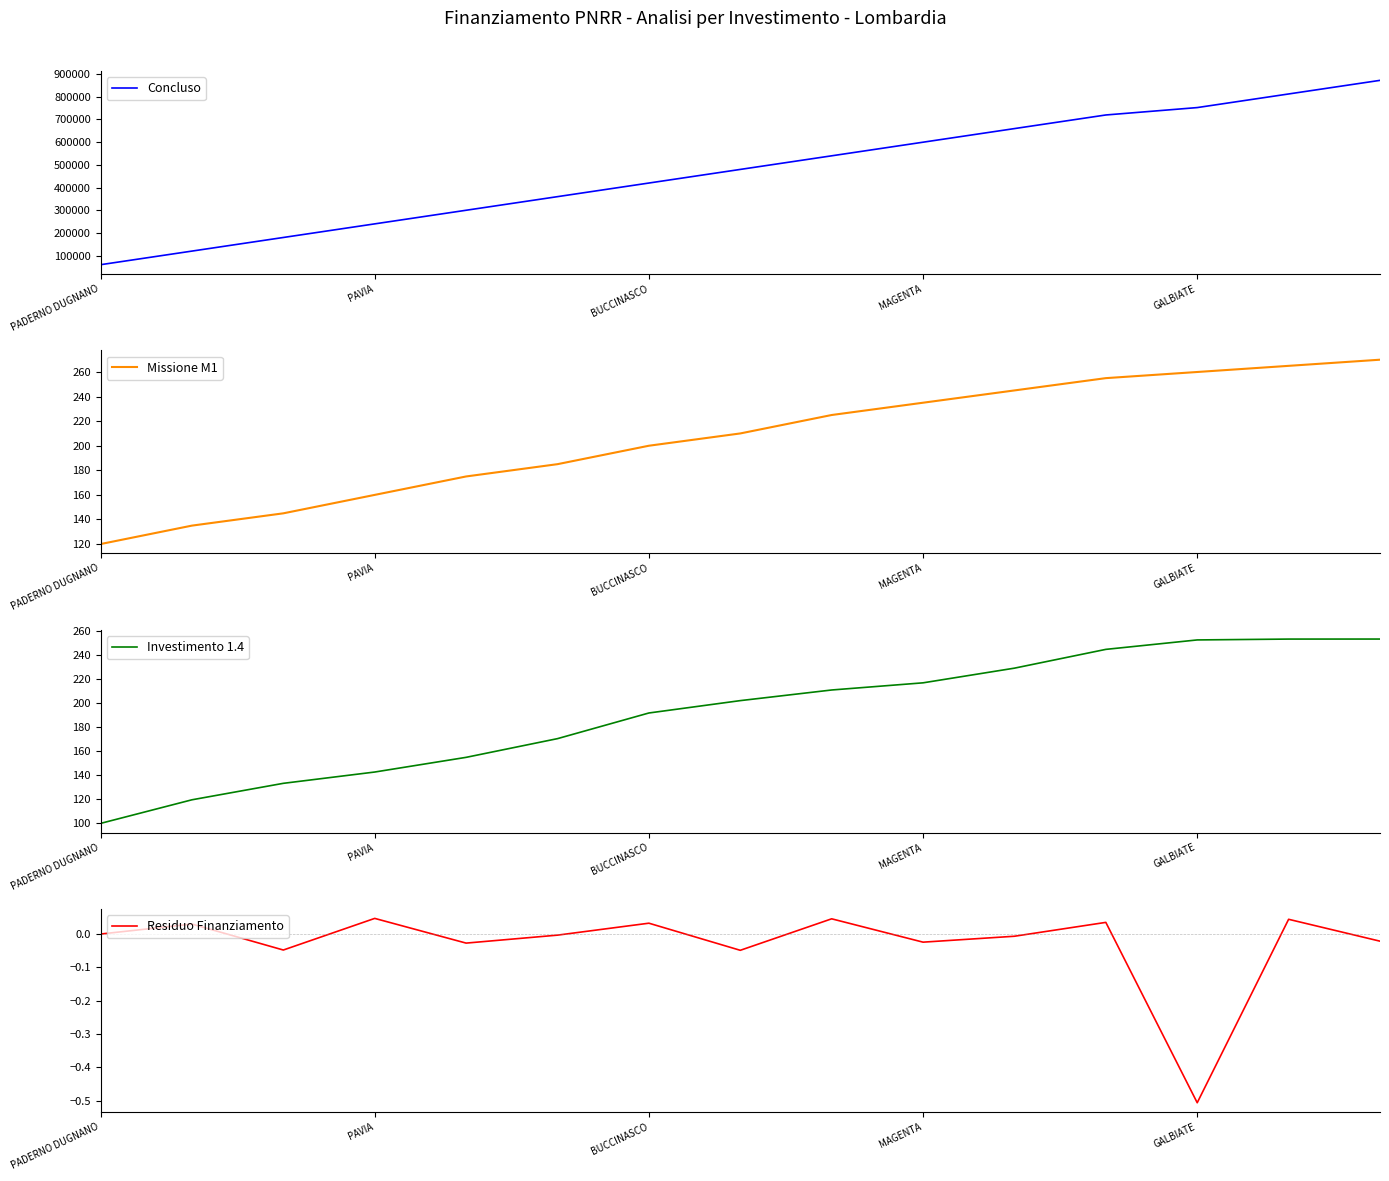

What is the label of the 8th point from the right?

7